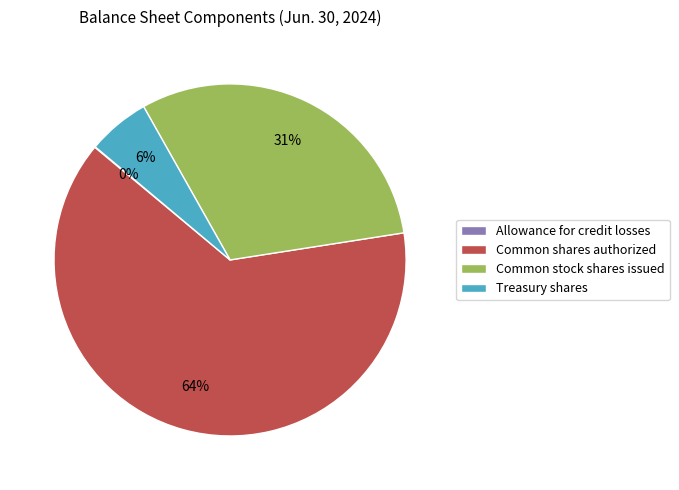

To the nearest percent, what portion does Treasury shares represent?

6%